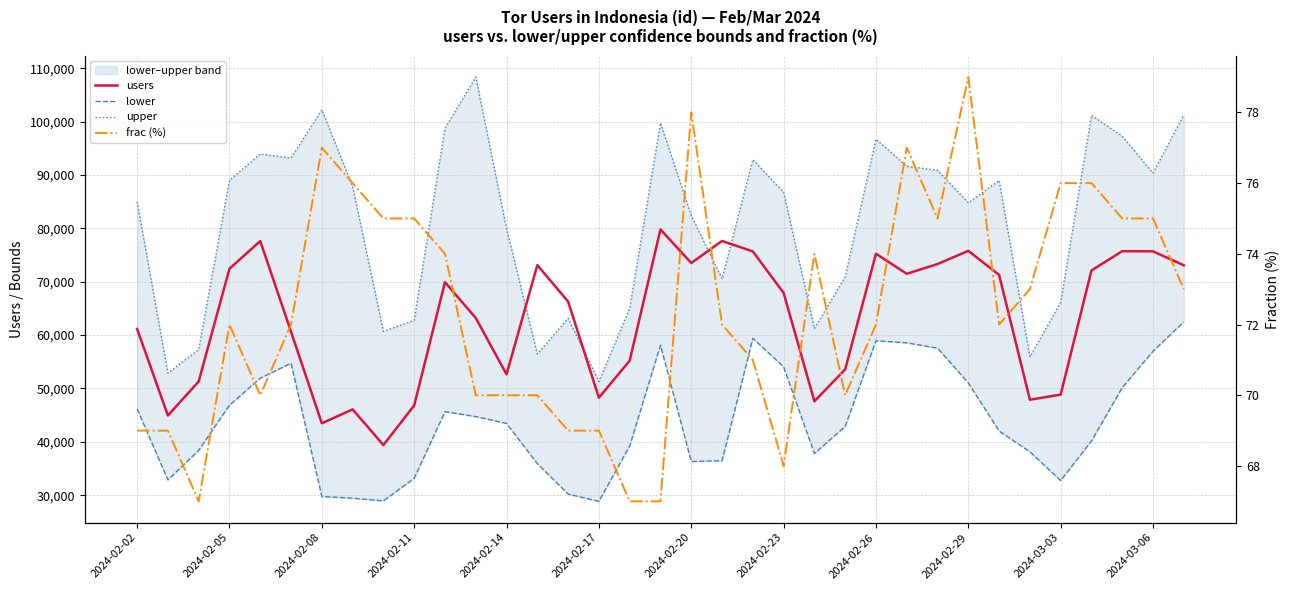

How many distinct data groups are displayed?

4